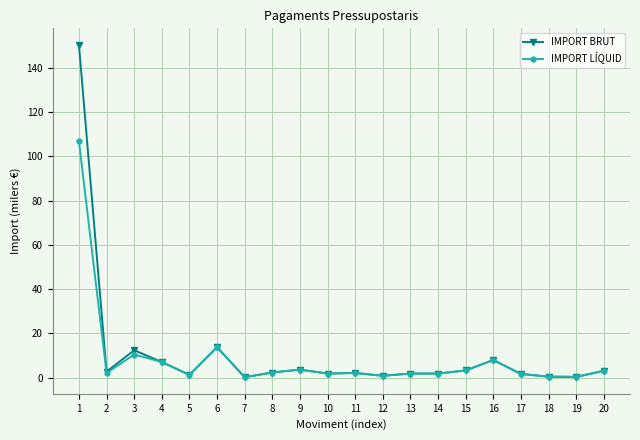

Rank the series by their maximum value, from highest to lowest.

IMPORT BRUT, IMPORT LÍQUID